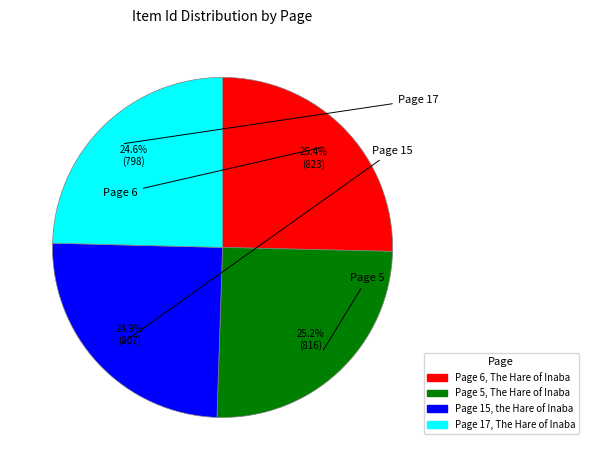

To the nearest percent, what is the average slice percentage?

25%